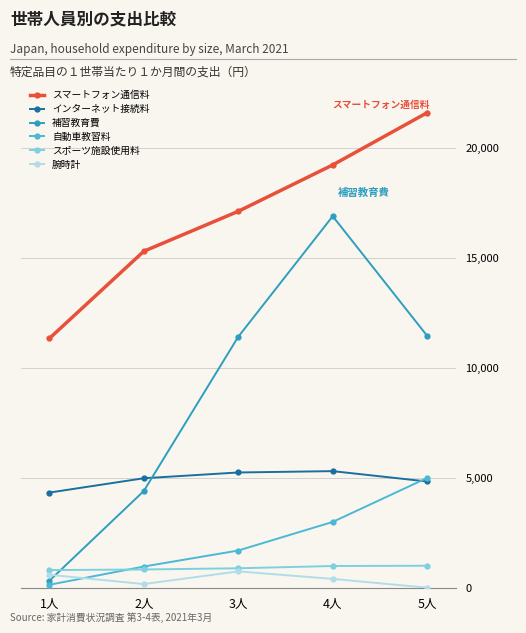

Is the value of スマートフォン通信料 at 2人 greater than the value of 腕時計 at 1人?

Yes